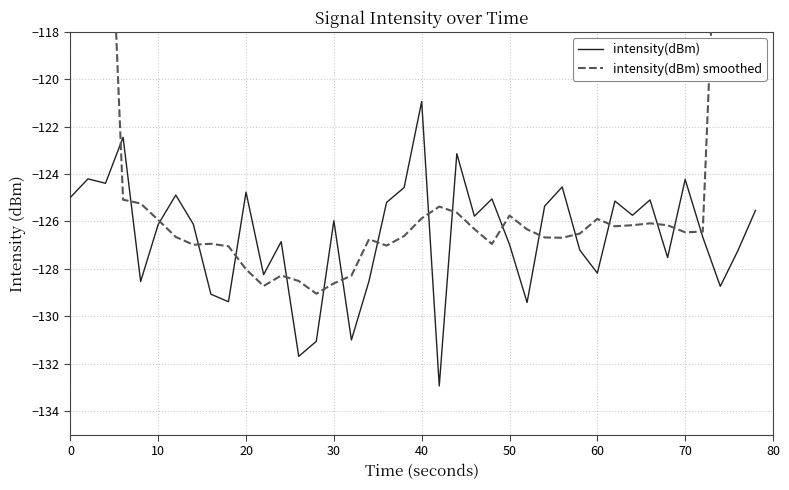

Is it true that intensity(dBm) equals -124.8 at 20?

True